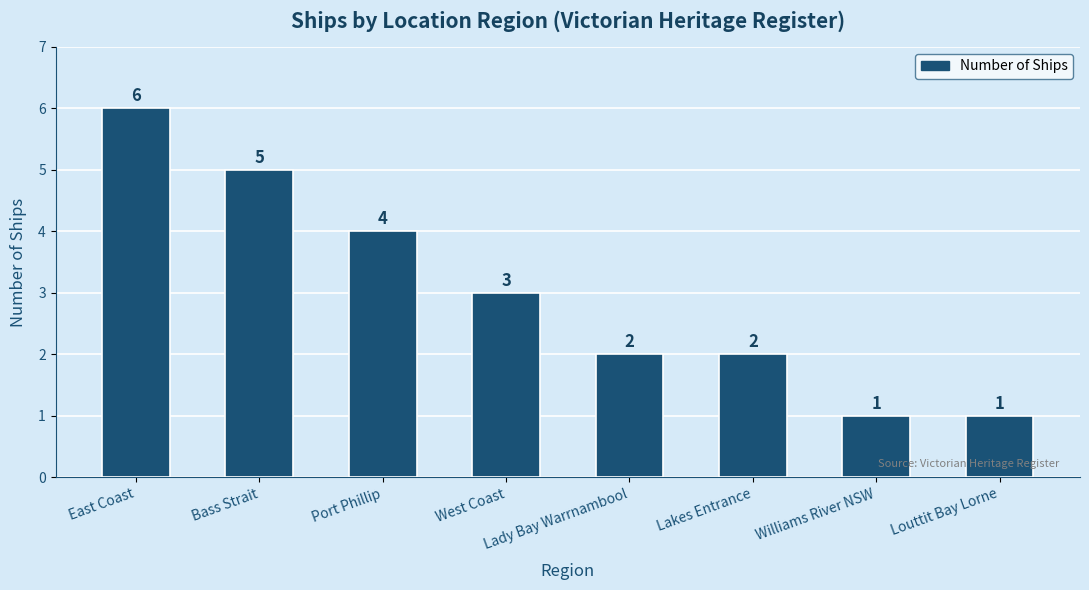

Reading left to right, what are all the values shown in this chart?

East Coast=6	Bass Strait=5	Port Phillip=4	West Coast=3	Lady Bay Warrnambool=2	Lakes Entrance=2	Williams River NSW=1	Louttit Bay Lorne=1